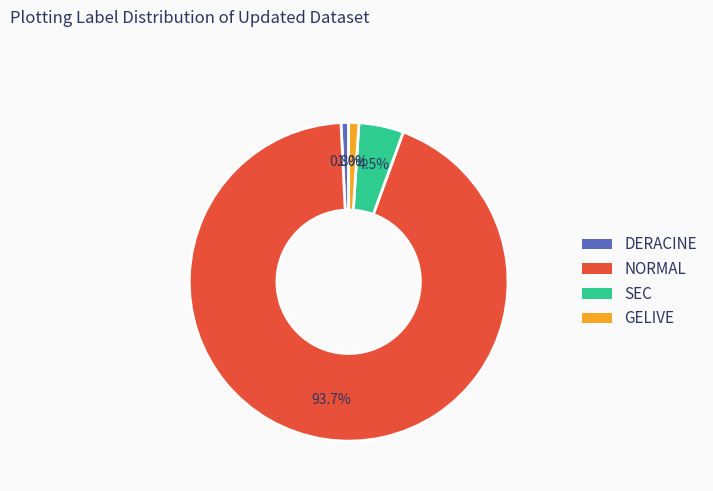

To the nearest percent, what is the difference between the largest and smallest slice percentages?

93%